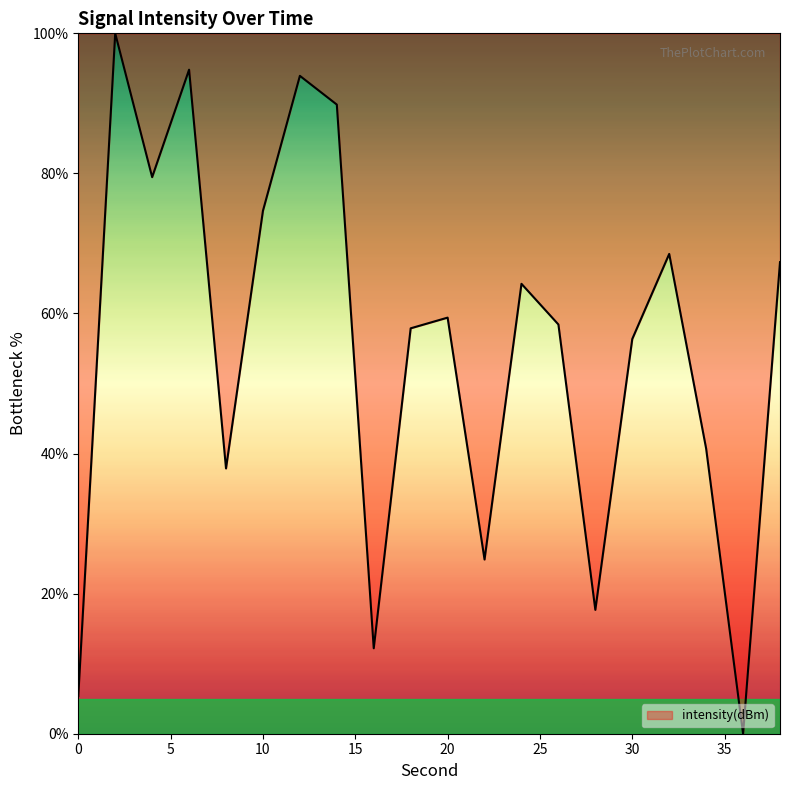

What is the greatest value displayed?

100.0